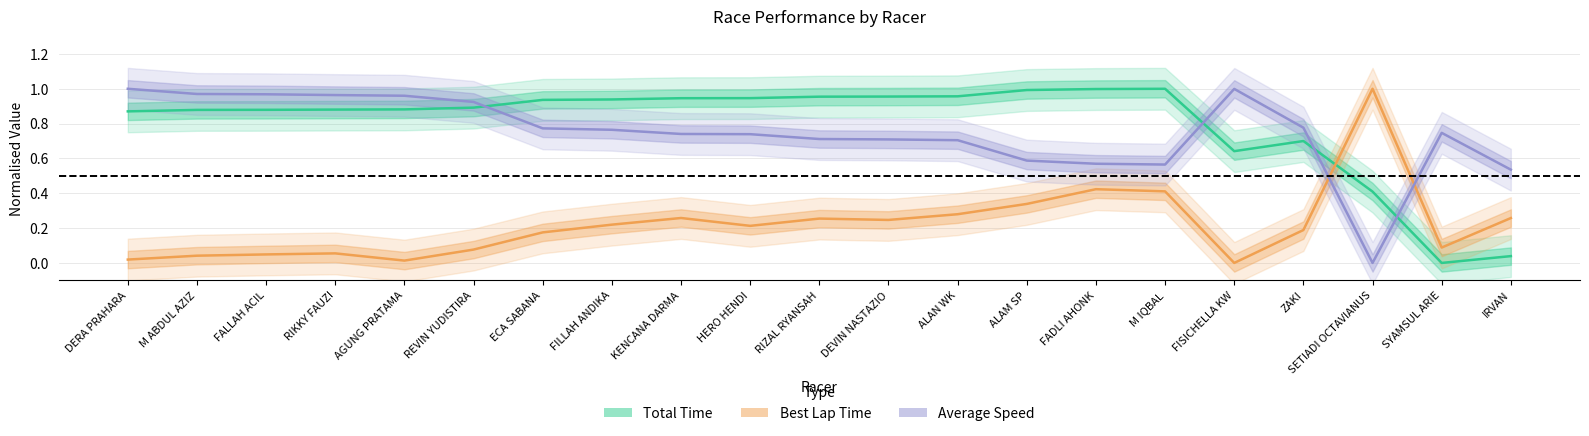

What is the value of the Average Speed point at the 3rd from the left?

1.0